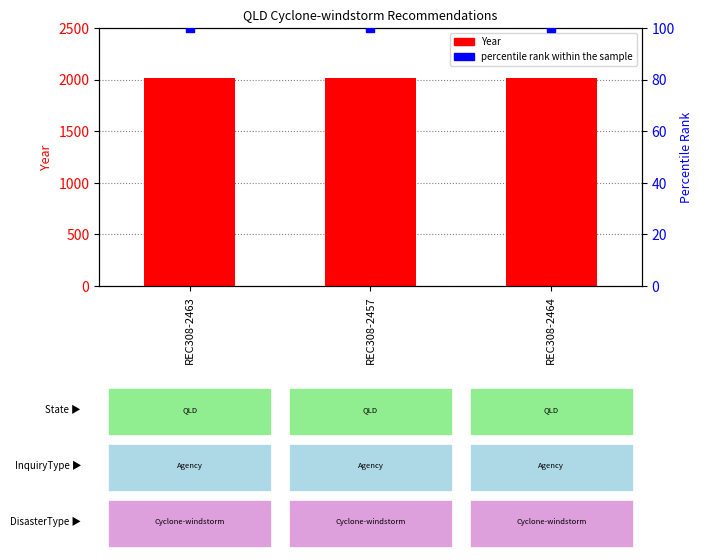

Is the value of percentile rank within the sample at REC308-2463 greater than the value of Year at REC308-2457?

No